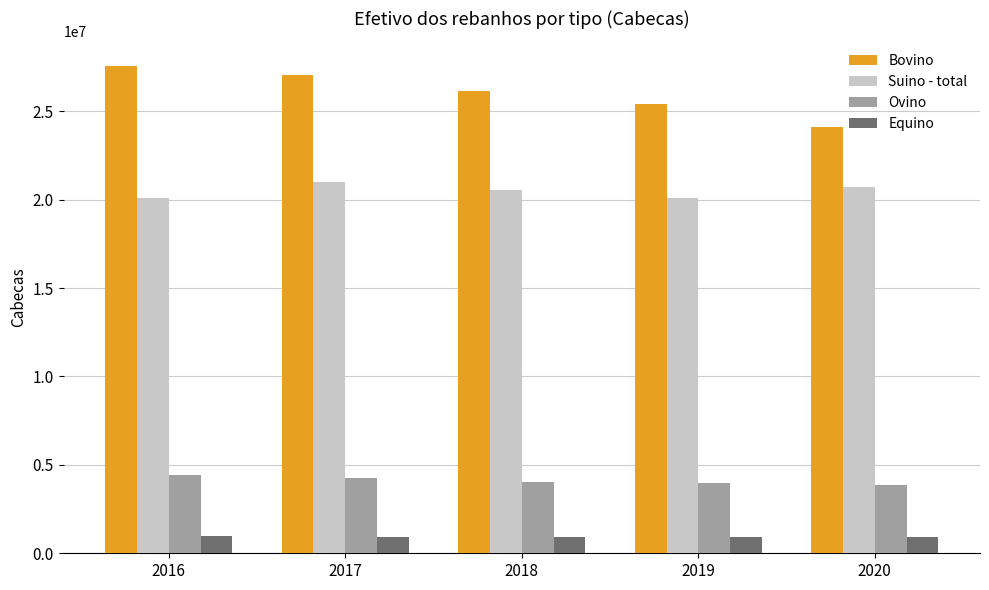

What is the spread (max minus min) of values at 2018?

25205318